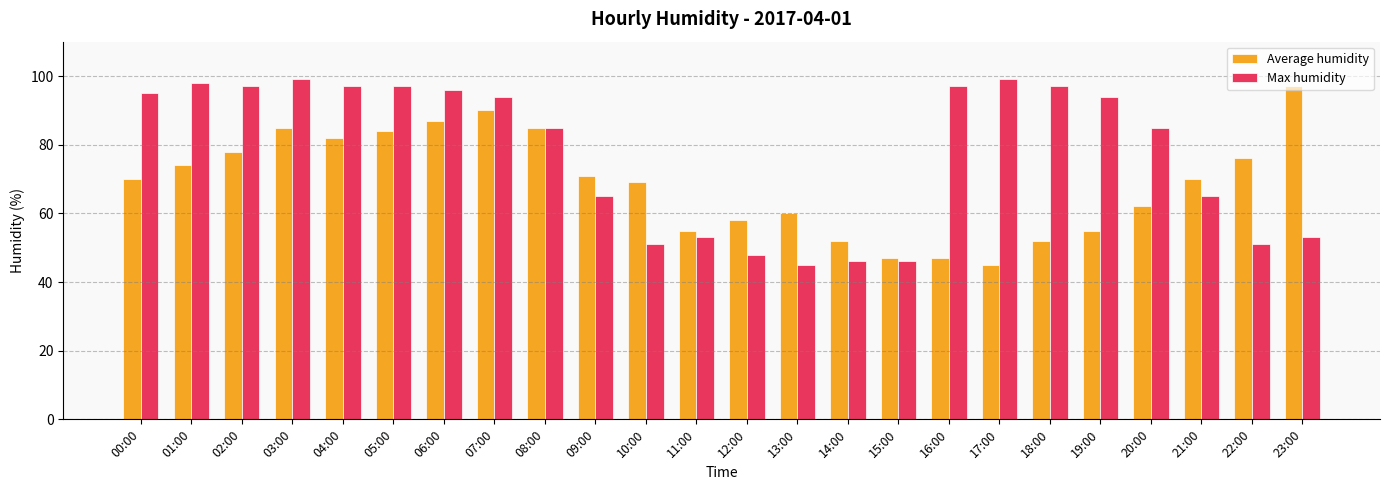

What is the maximum value for Max humidity?

99